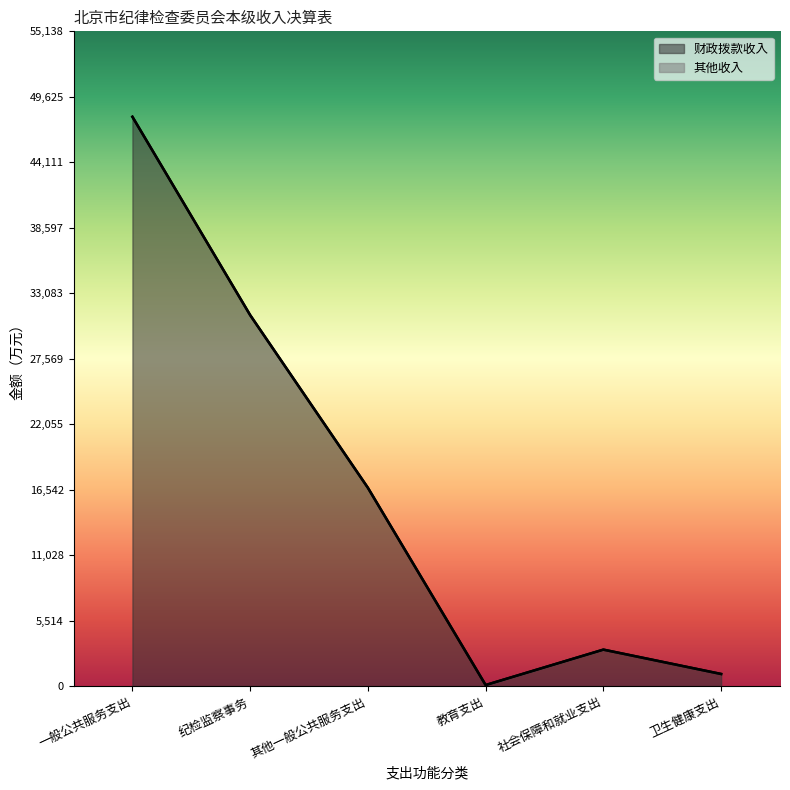

Rank the categories by value from lowest to highest.

教育支出, 卫生健康支出, 社会保障和就业支出, 其他一般公共服务支出, 纪检监察事务, 一般公共服务支出